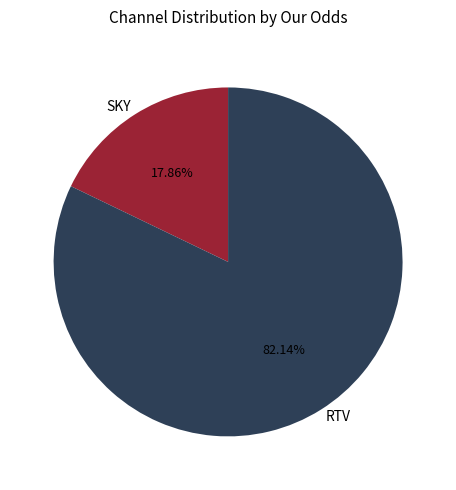

Combined, do SKY and RTV account for over 50%?

Yes